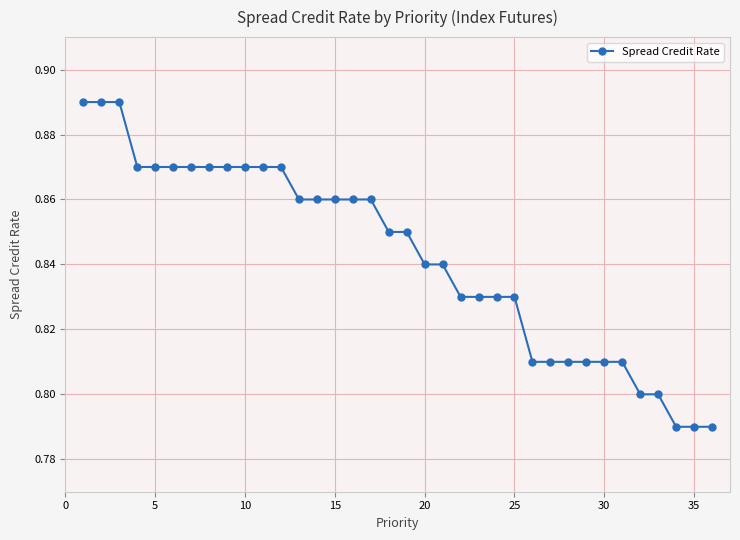

Count the values in the range 0 to 1.

36